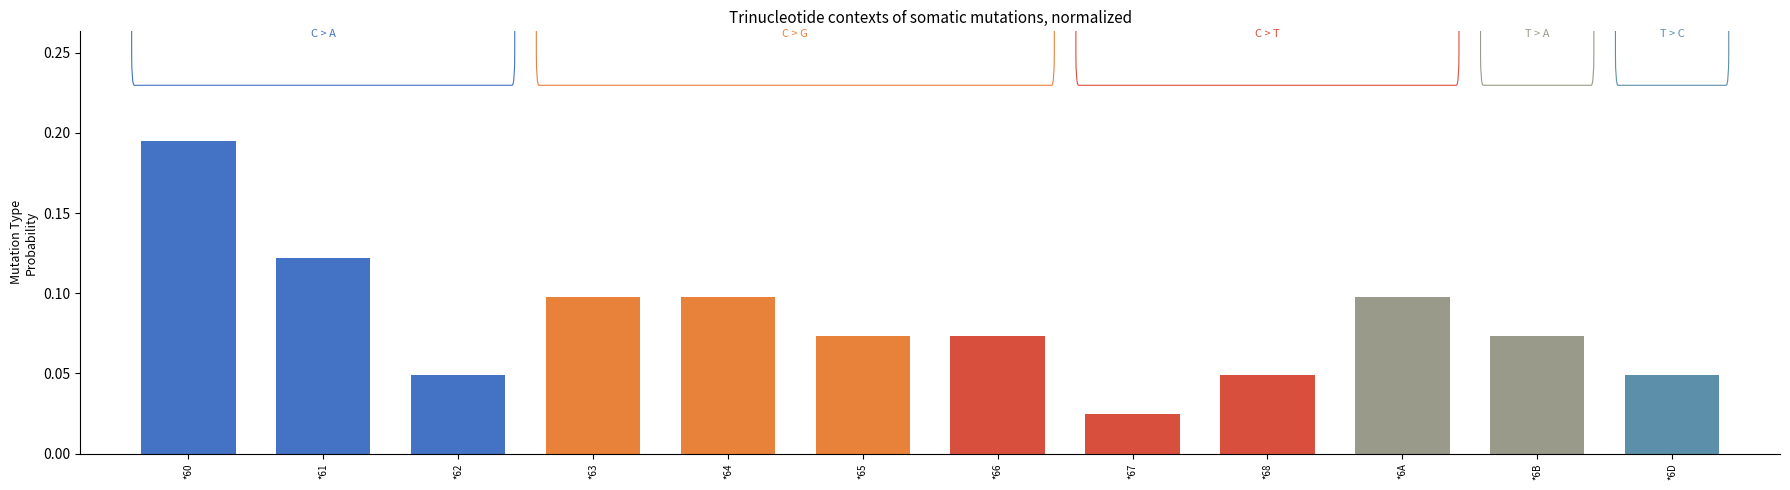

True or false: the data shows 0.0 at *63.

False